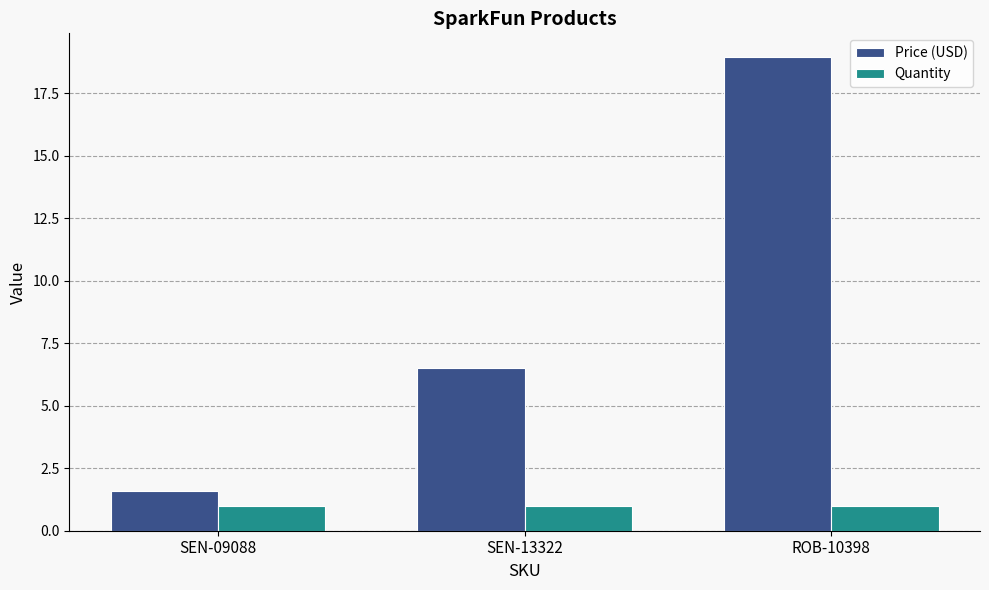

What are all the series names shown in the legend?

Price (USD), Quantity